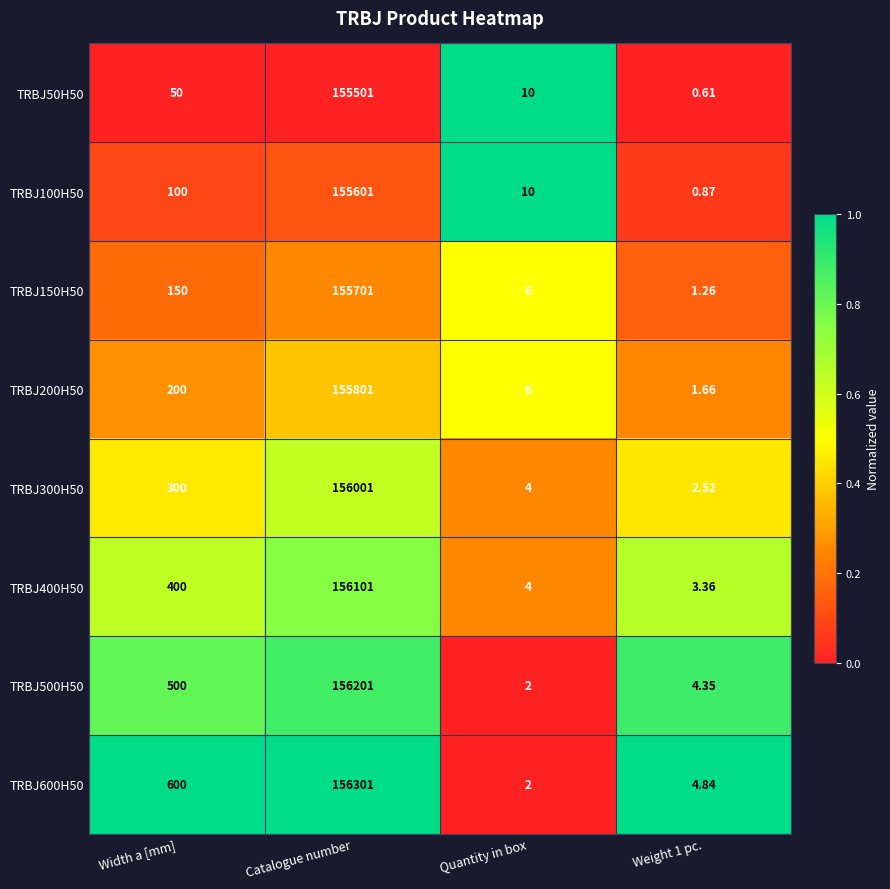

At which label is TRBJ600H50 closest to 78151?

Width a [mm]